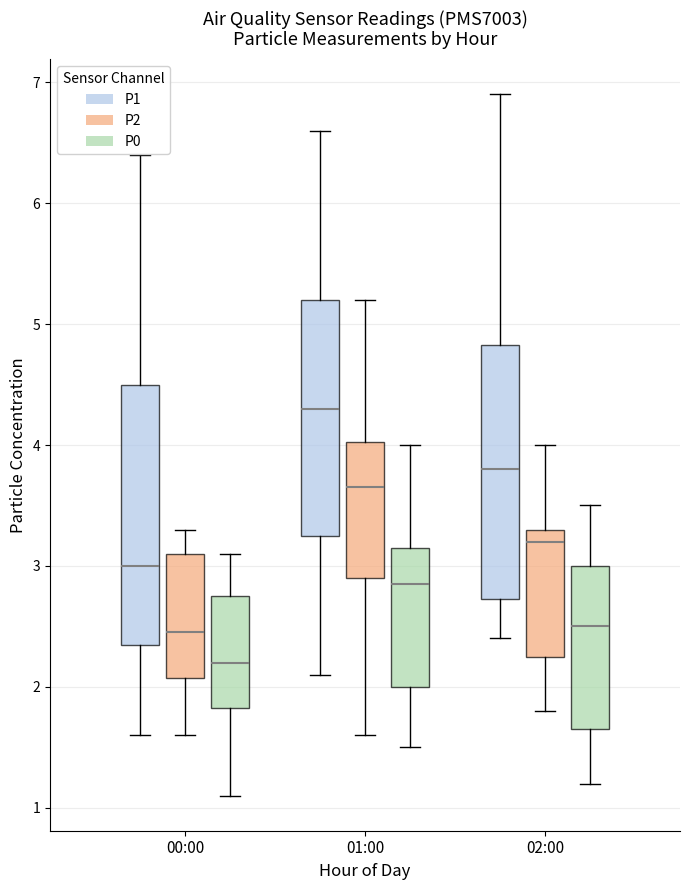

Where does the median line of the box for 00:00 (P2) sit on the y-axis? The values are not printed on the chart, so give them approximately, as read against the axis.

2.5